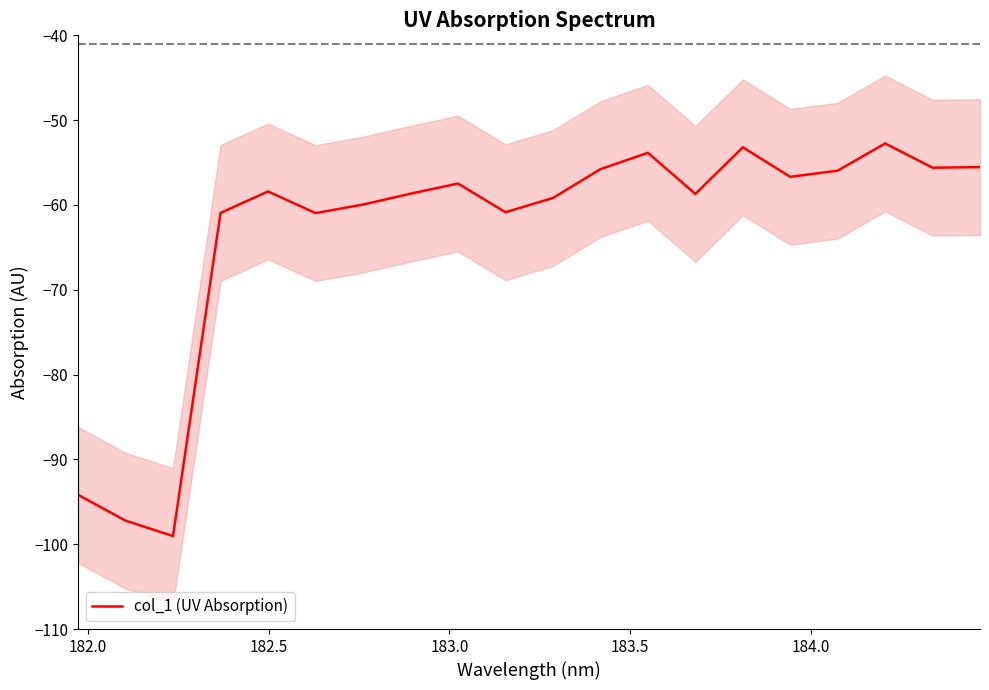

What is the minimum value for col_1 (UV Absorption)?

-99.0